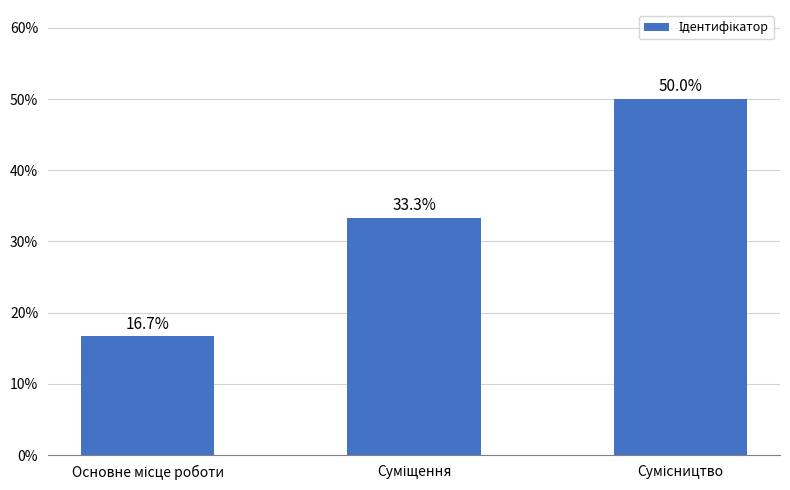

What is the value of the 3rd bar from the left?

50.0